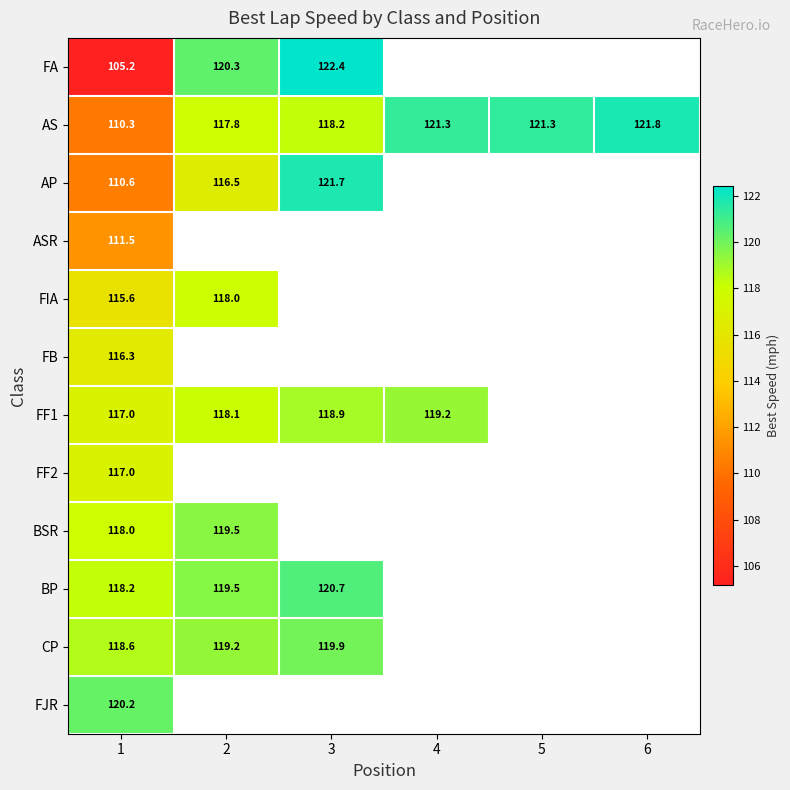

The ASR series shows 65.3 at 1. True or false?

False